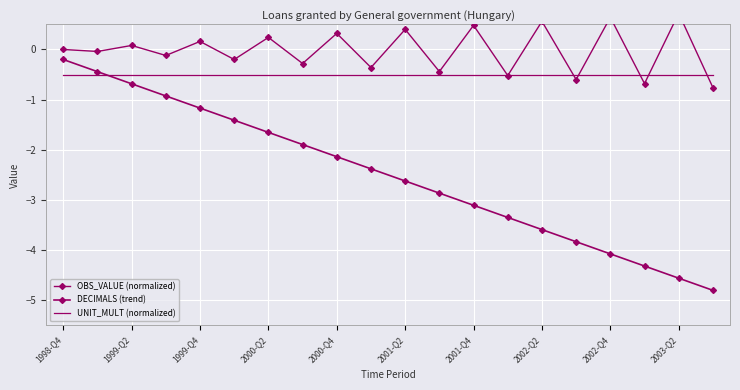

At which category does the chart reach its minimum across all series?

19